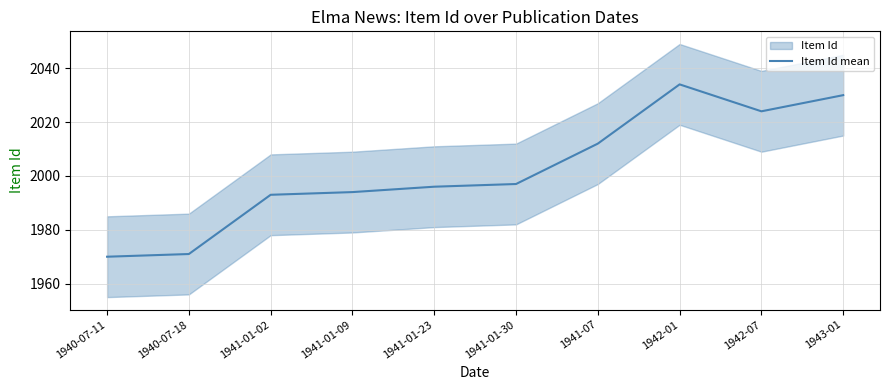

What is the ratio of the value at 1941-01-02 to the value at 1943-01?

1.0